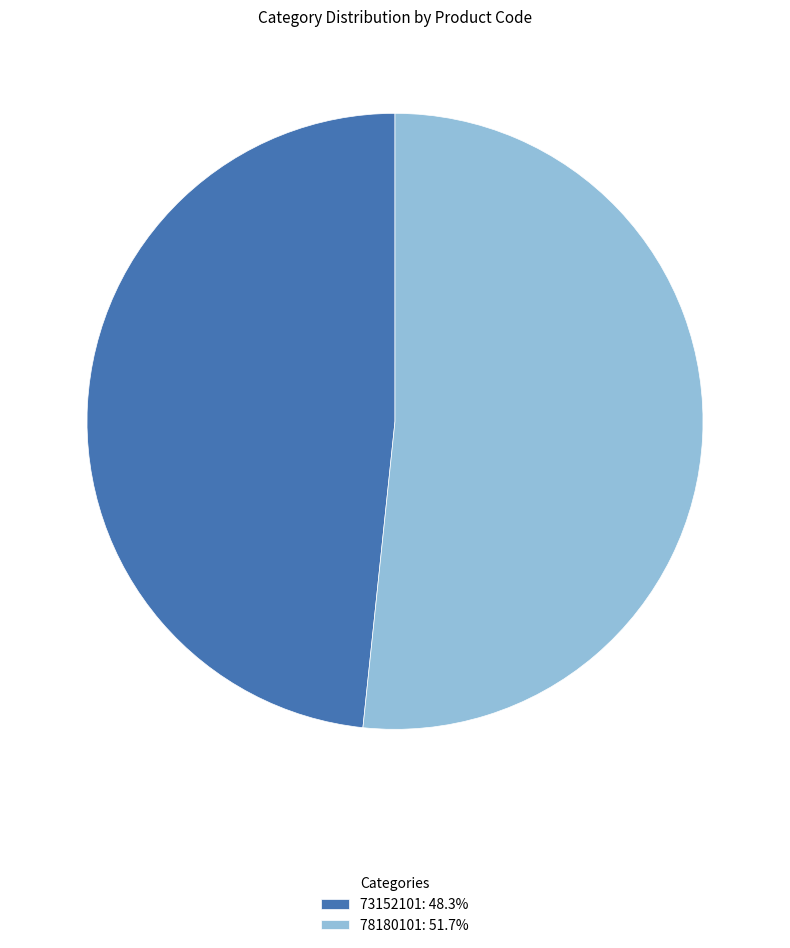

Rank the categories by value from highest to lowest.

78180101, 73152101